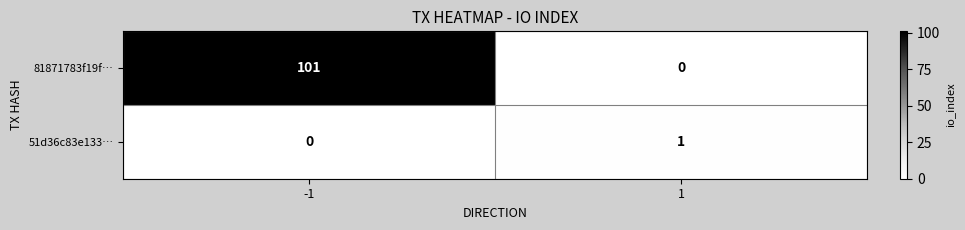

At which category is the sum across all series the highest?

-1